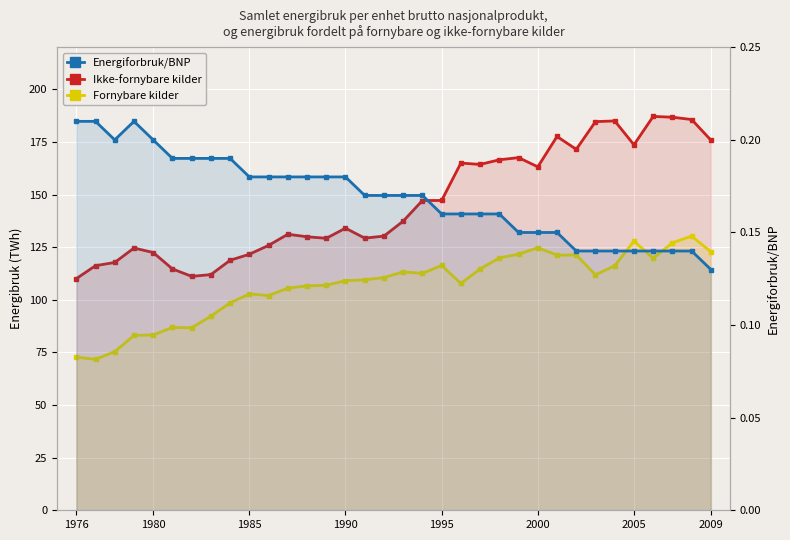

How many interior local peaks does the Fornybare kilder series have?

8